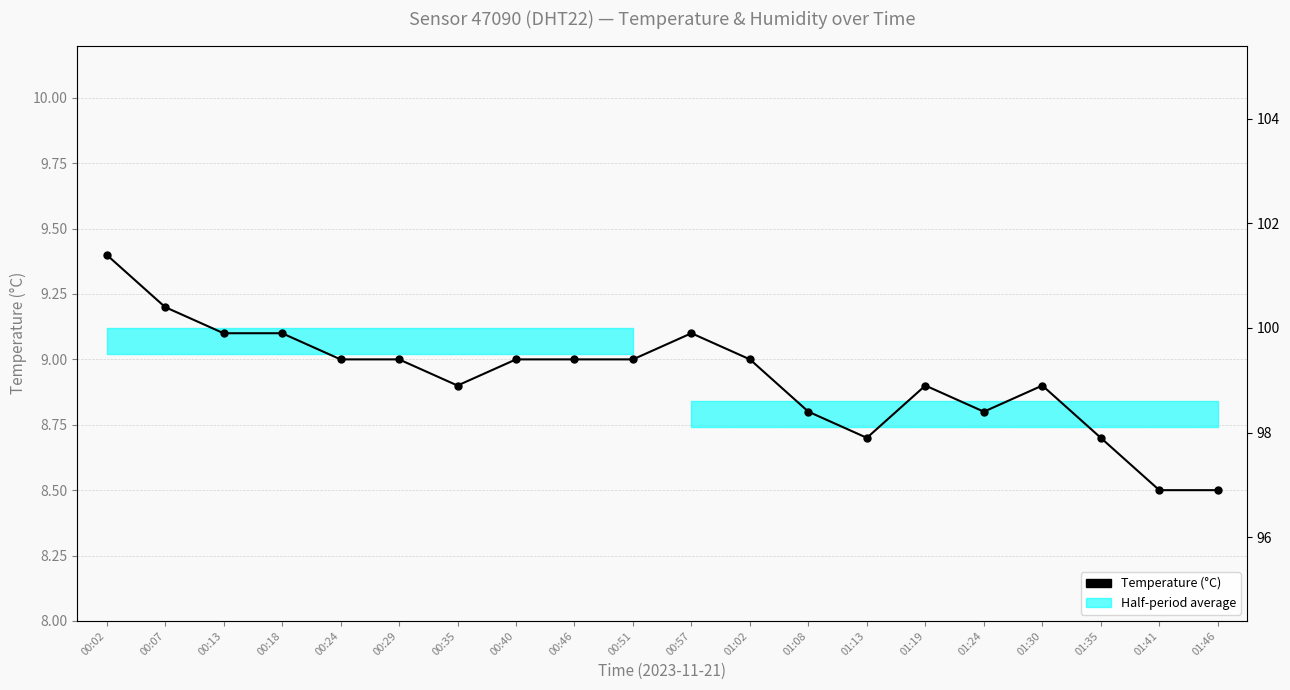

Rank the categories by value from lowest to highest.

01:41, 01:46, 01:13, 01:35, 01:08, 01:24, 00:35, 01:19, 01:30, 00:24, 00:29, 00:40, 00:46, 00:51, 01:02, 00:13, 00:18, 00:57, 00:07, 00:02